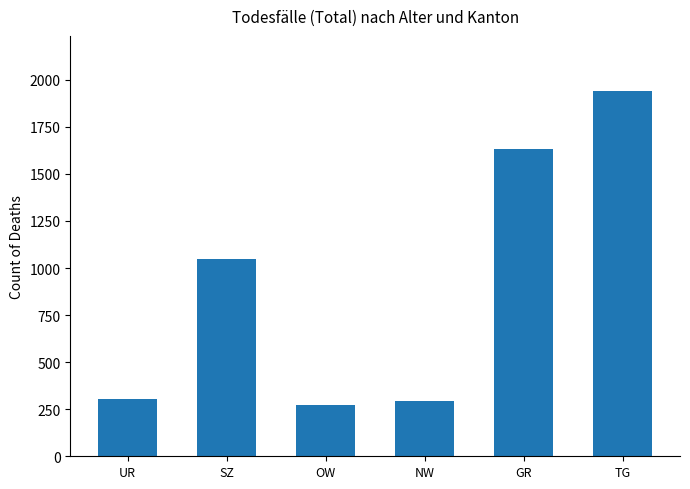

Where is the data nearest to the value 1108?

SZ